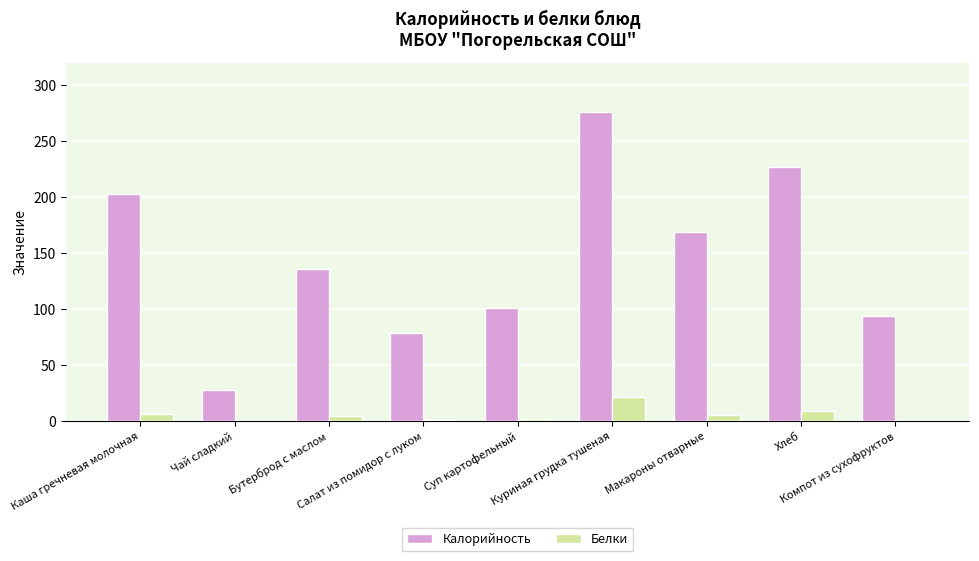

What are all the series names shown in the legend?

Калорийность, Белки